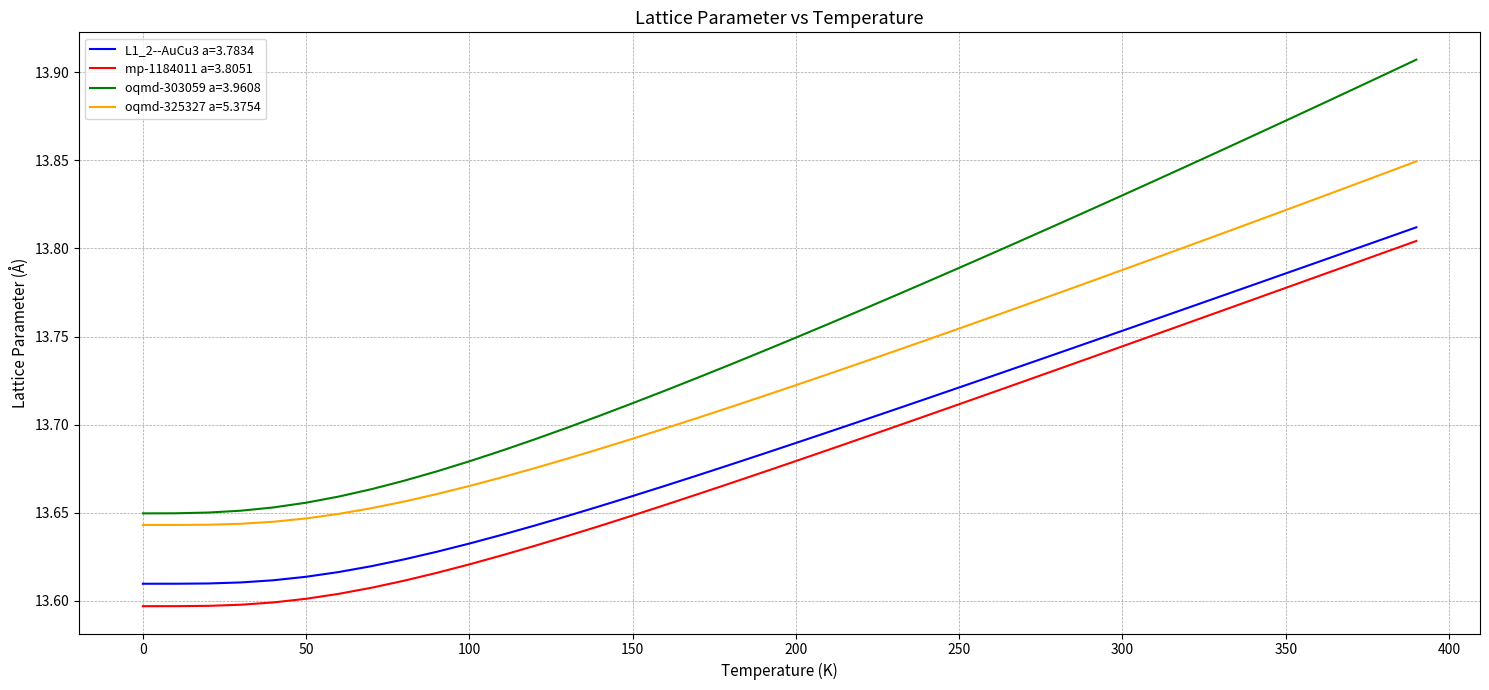

True or false: oqmd-303059 a=3.9608 and mp-1184011 a=3.8051 intersect in this chart.

False